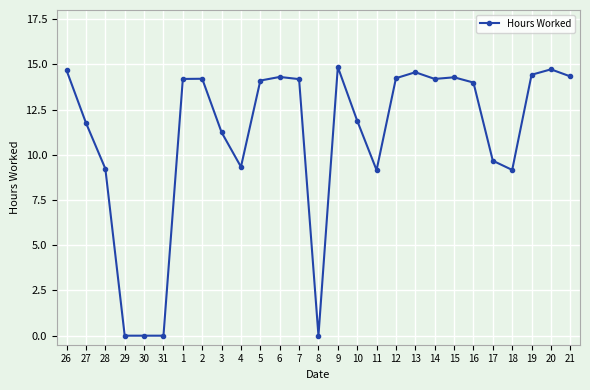

What is the change in value from 9 to 15?

-0.6